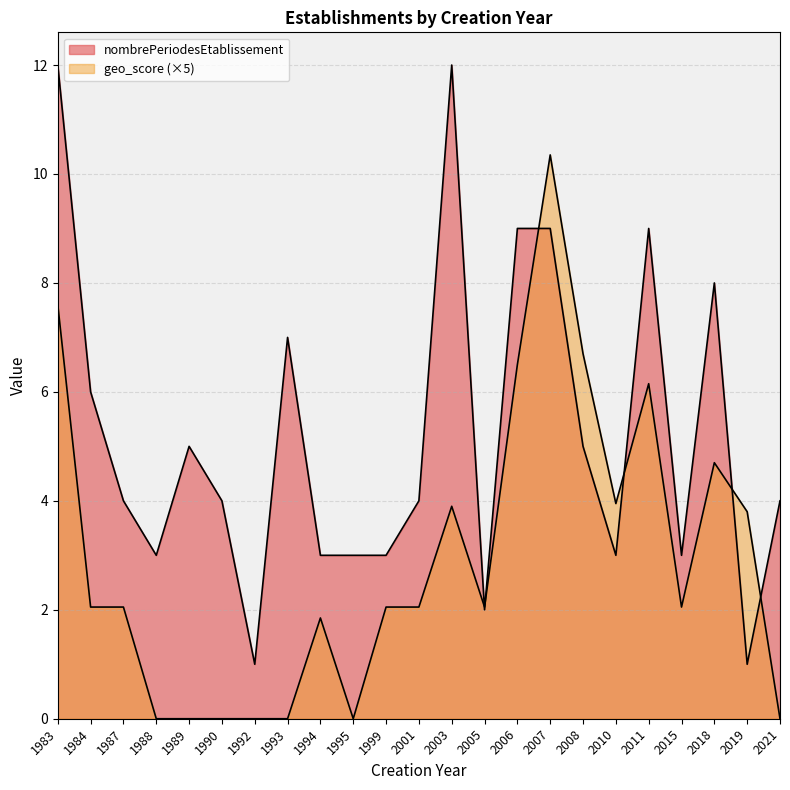

Which series has the largest range (max minus min)?

nombrePeriodesEtablissement